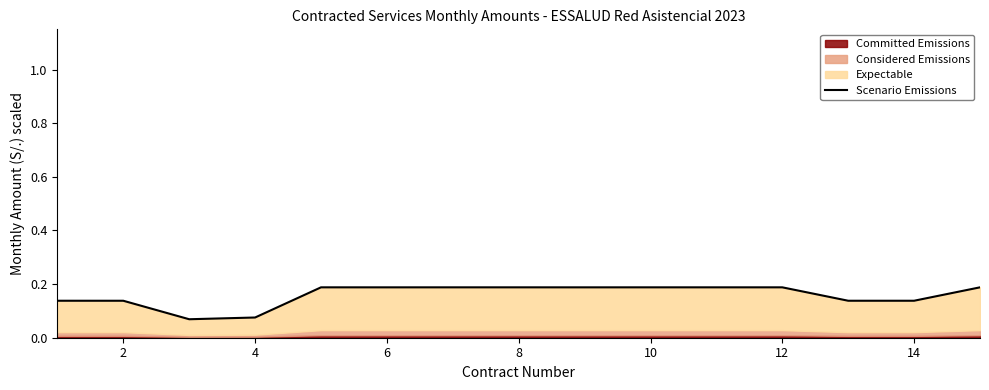

How many lines are shown in the chart?

1